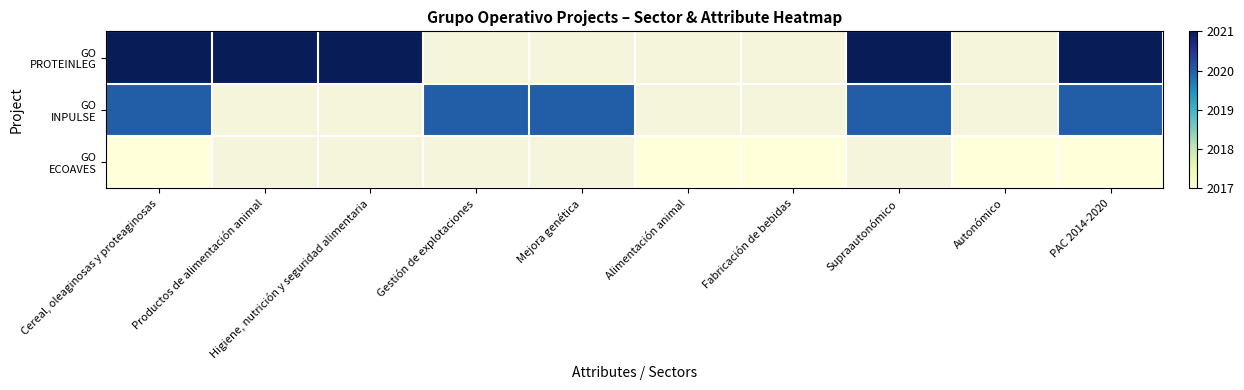

Which has a higher value, PAC 2014-2020 or Supraautonómico?

PAC 2014-2020